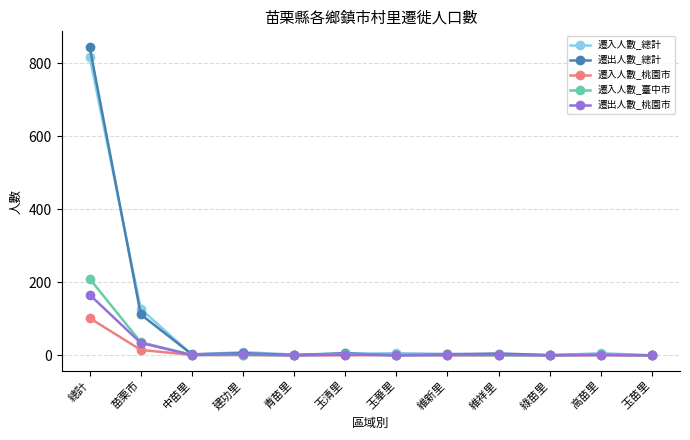

True or false: 遷出人數_桃園市 has more than 0 points higher than both neighbors.

True